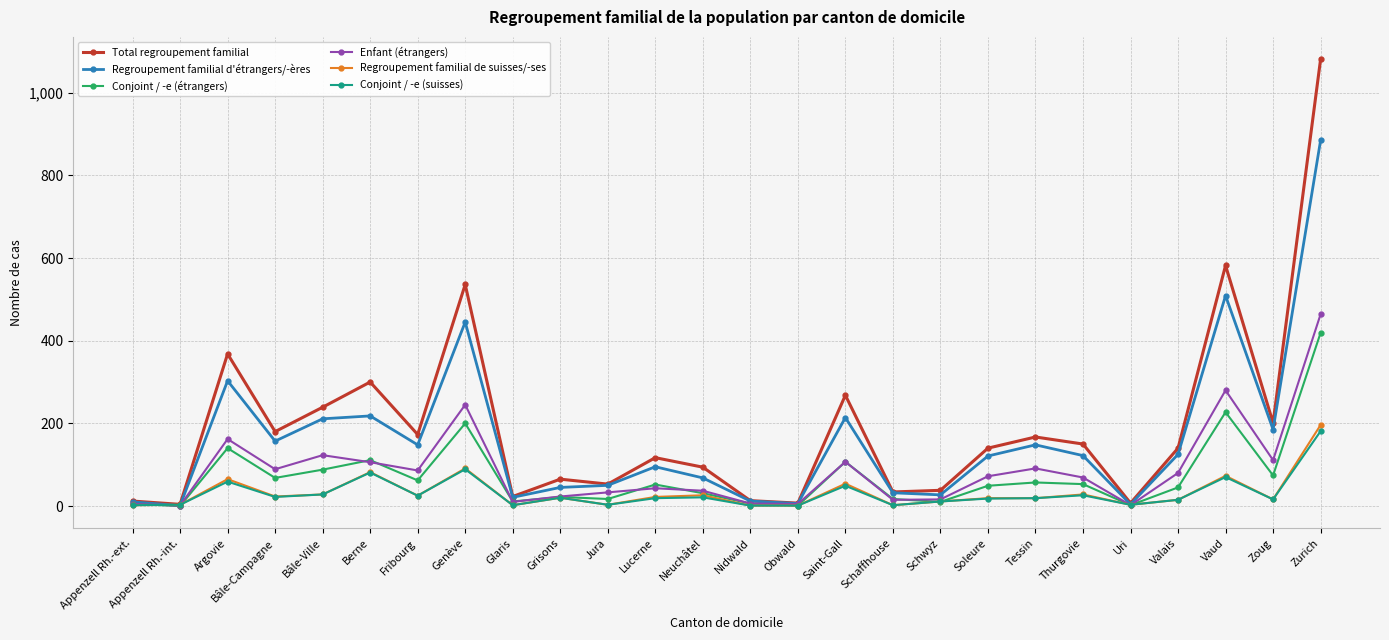

True or false: Enfant (étrangers) has more than 2 points higher than both neighbors.

True